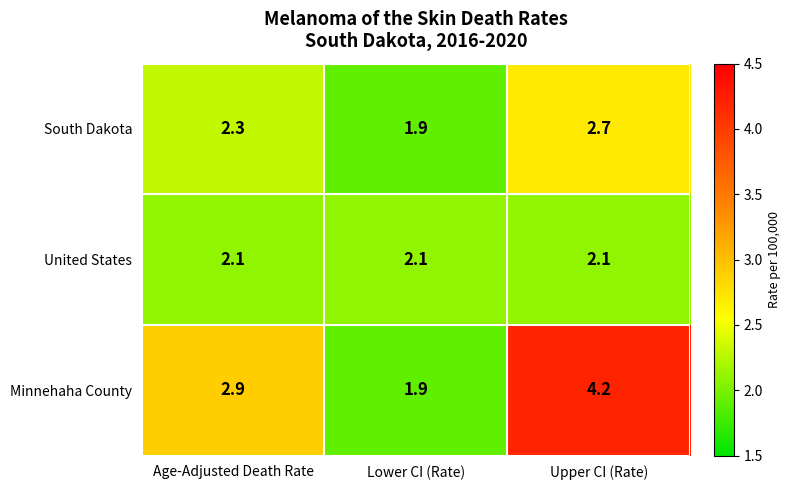

The value of United States at Lower CI (Rate) is 2.1. True or false?

True